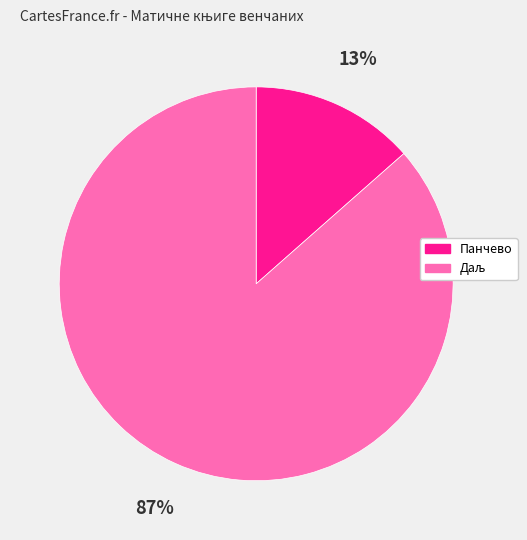

Is there any slice that represents more than half of the pie?

Yes